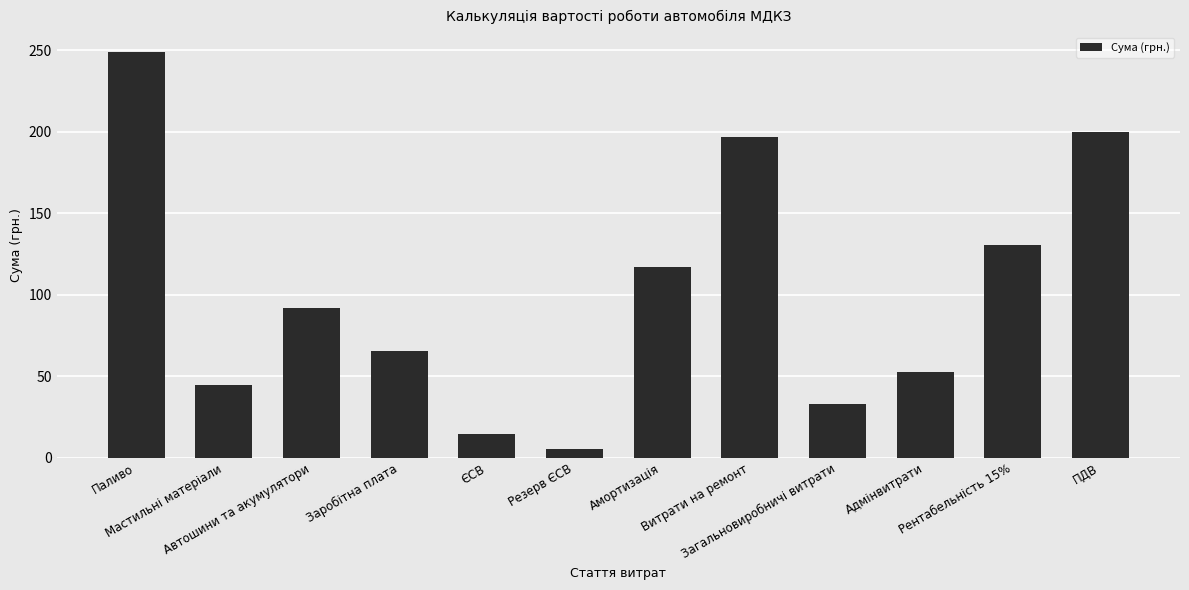

What is the change in value from Амортизація to Рентабельність 15%?

+13.4